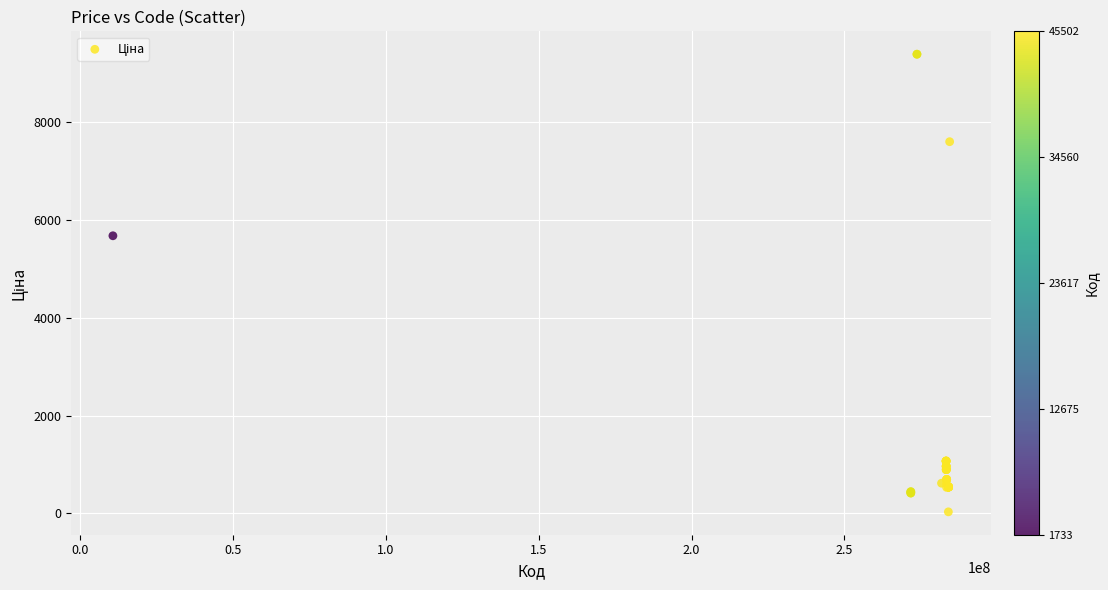

What Y value in the scatter plot is closest to 4708?

5673.8